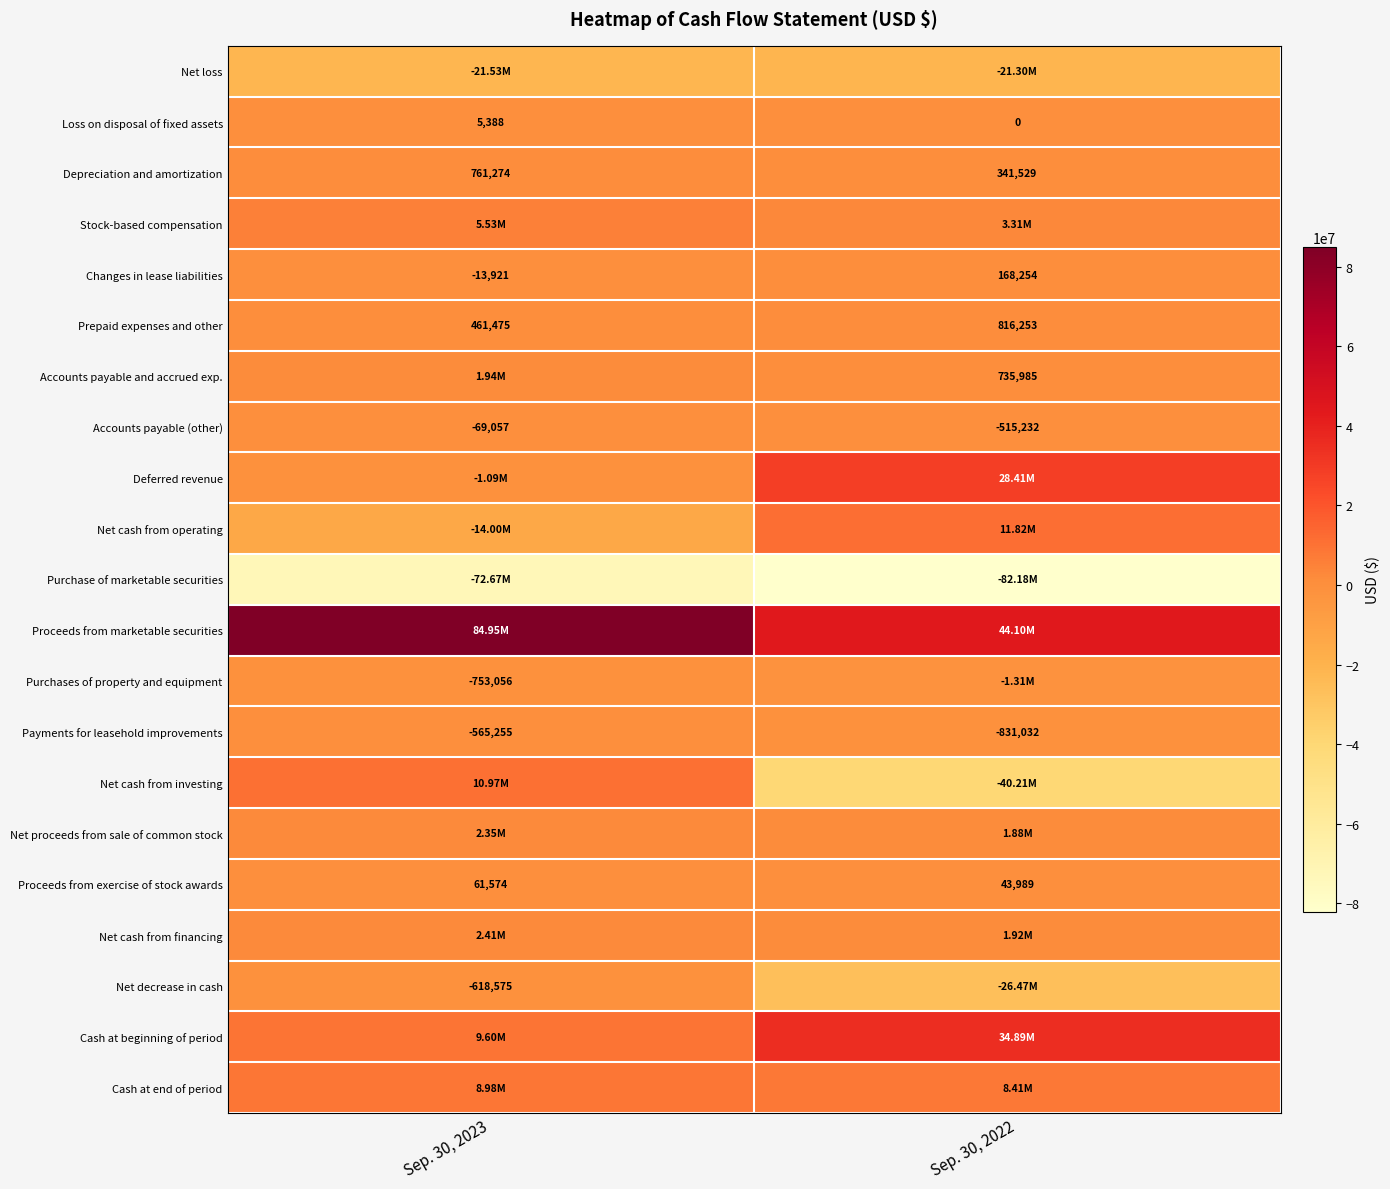

What value does the Proceeds from exercise of stock awards series have at Sep. 30, 2023?

61574